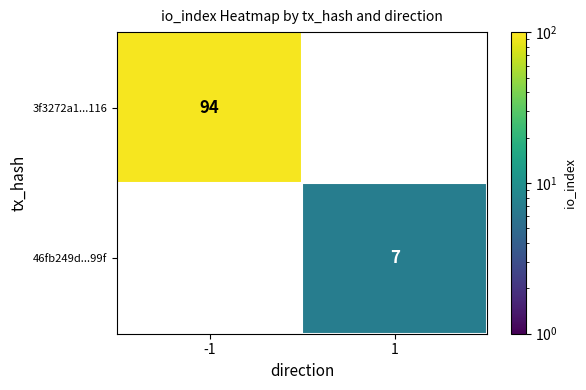

Which label corresponds to the largest value in the chart?

-1